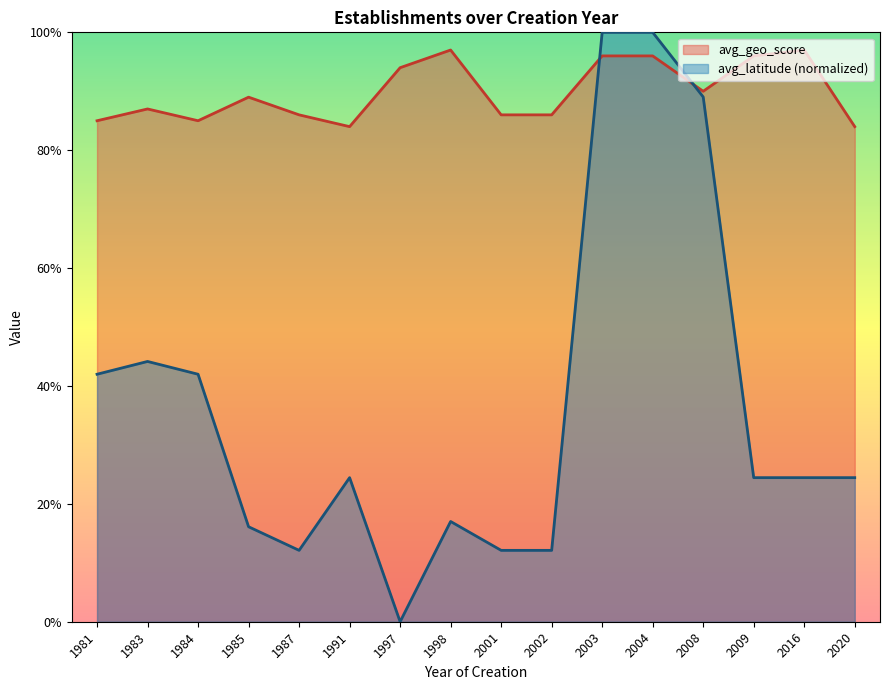

At which label does avg_latitude reach its minimum?

1997